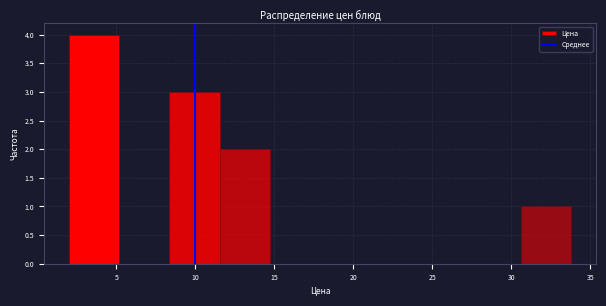

Which range on the x-axis has the tallest bar?

2.0 to 5.0